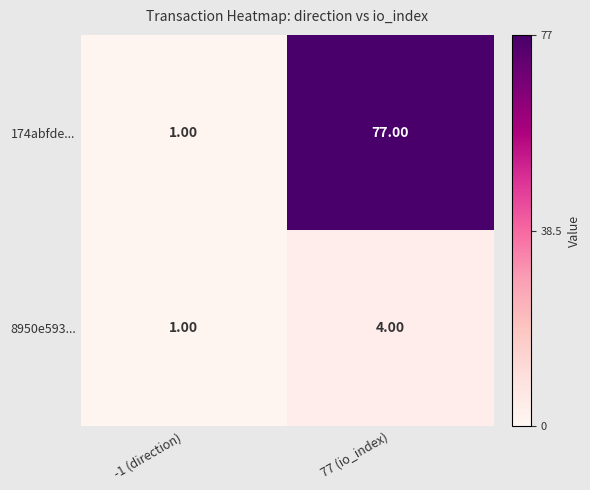

Between -1 (direction) and 77 (io_index), which series saw the biggest shift?

174abfde...